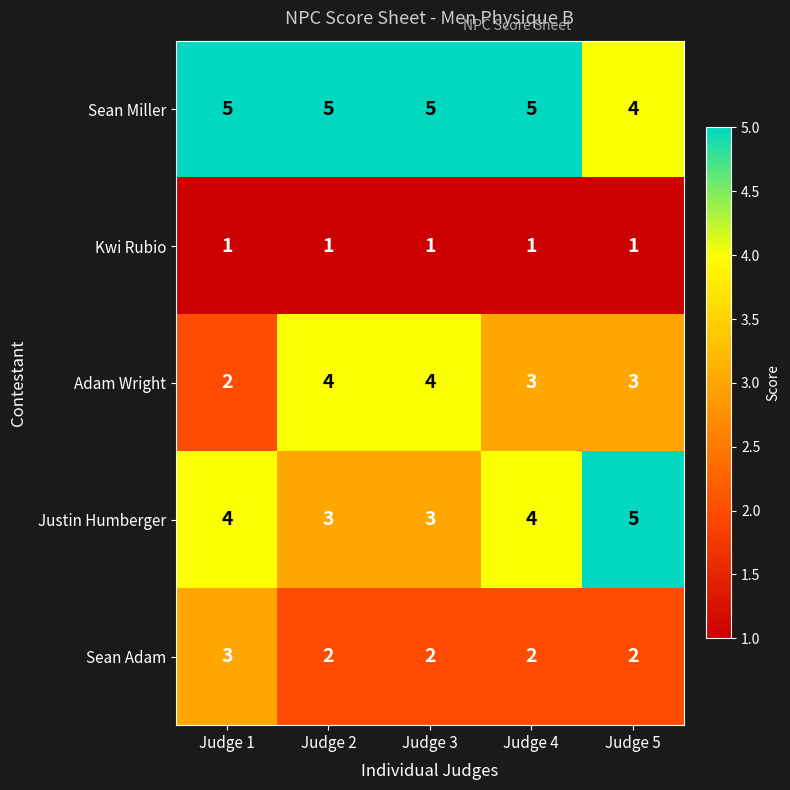

Between Judge 3 and Judge 5, which series saw the biggest shift?

Justin Humberger